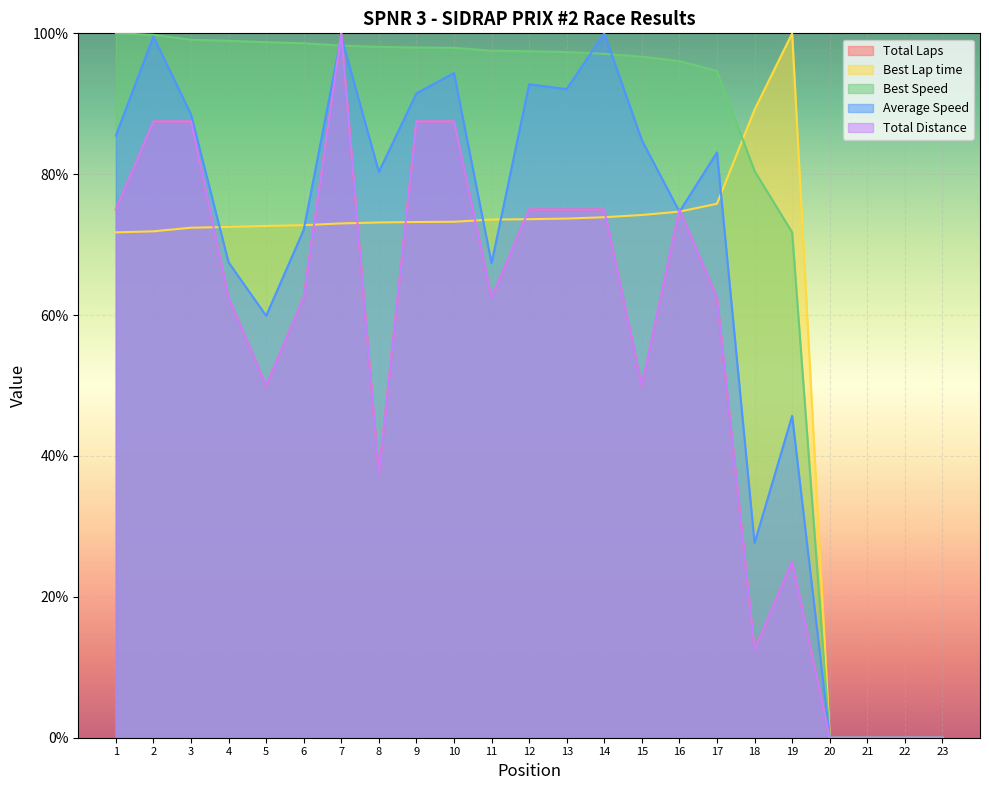

How many values in the Total Laps series are below 62?

9